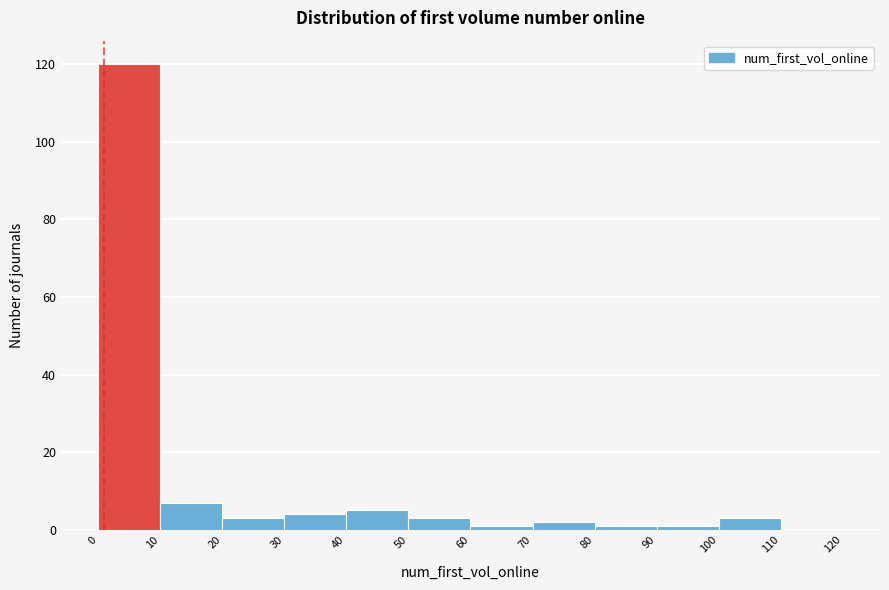

Reading left to right, list every bar in this chart as the range it spans on the x-axis followed by its height. The values are not printed on the chart, so give them approximately, as read against the axis.

0 to 10: 120
10 to 20: 8
20 to 30: 4
30 to 40: 4
40 to 50: 6
50 to 60: 4
60 to 70: under 2
70 to 80: 2
80 to 90: under 2
90 to 100: under 2
100 to 110: 4
110 to 120: 0